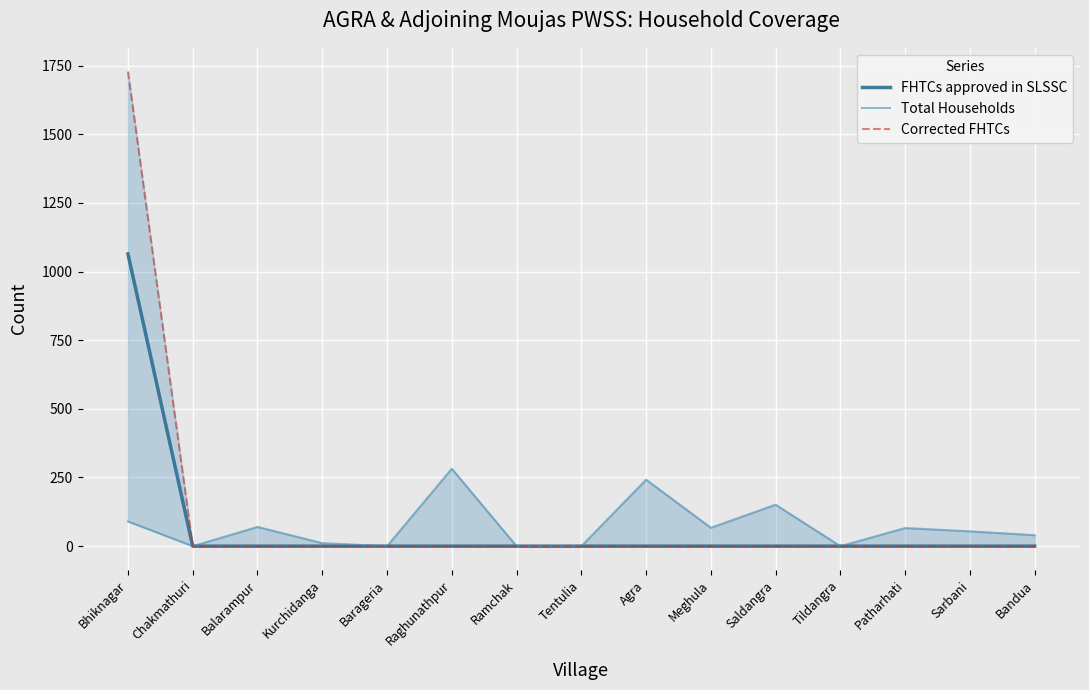

At which label is Total Households closest to 141?

Saldangra